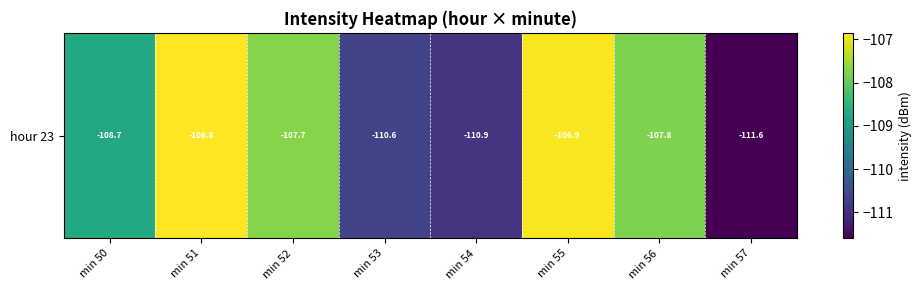

The value at min 54 is -69.7. True or false?

False